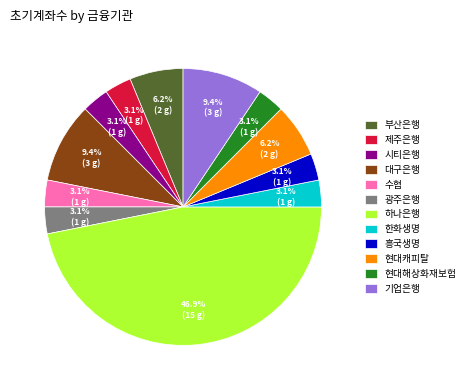

Does 하나은행 represent more than half of the total?

No